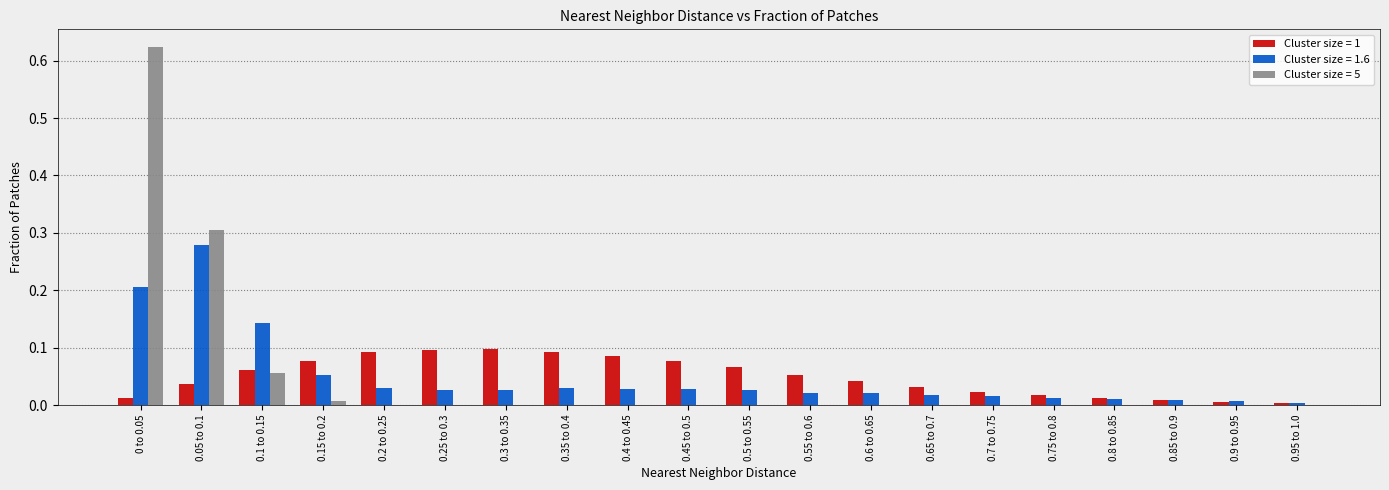

Is the value of Cluster size = 5 at 0.5 to 0.55 greater than the value of Cluster size = 1.6 at 0.65 to 0.7?

No